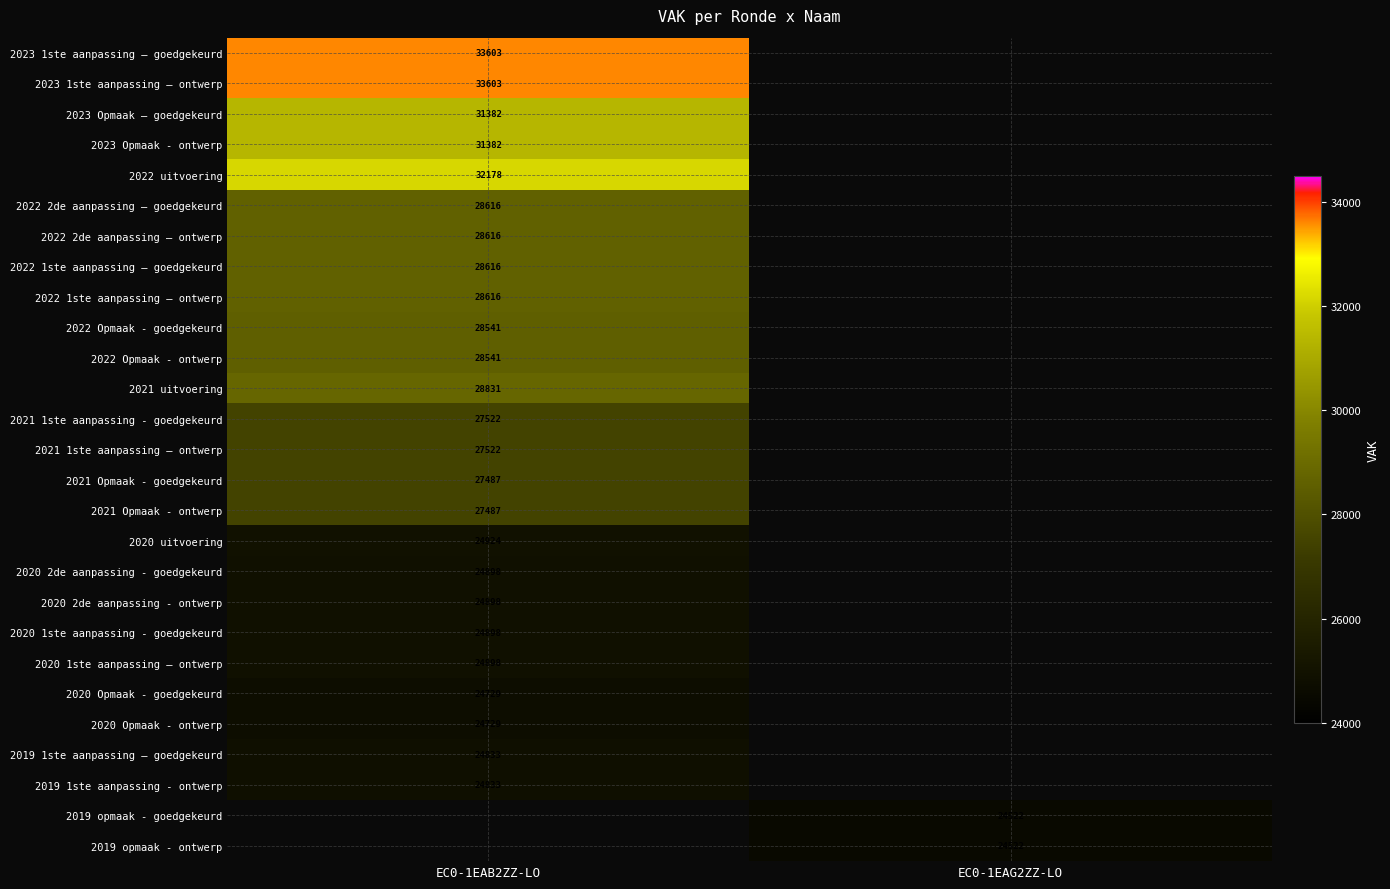

The 2022 Opmaak - ontwerp series shows 28541 at EC0-1EAB2ZZ-LO. True or false?

True